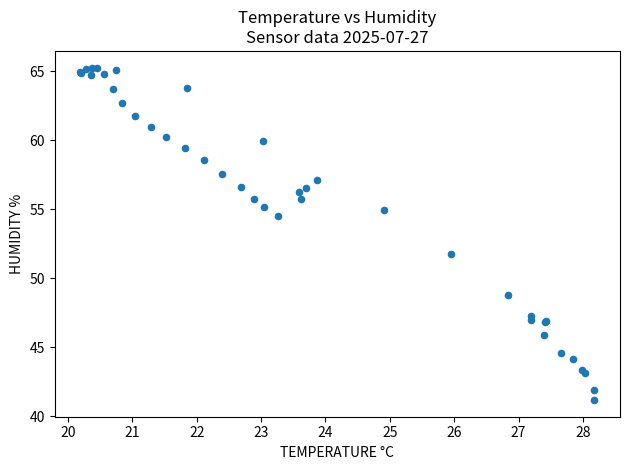

What Y value in the scatter plot is closest to 53?

51.8